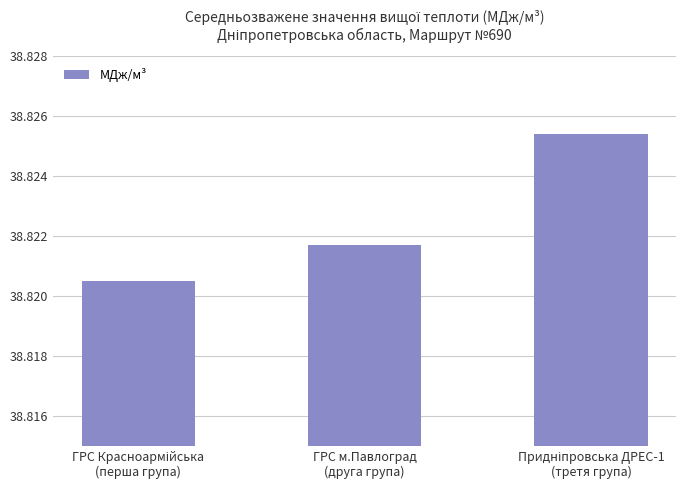

Count the number of data series in this chart.

1